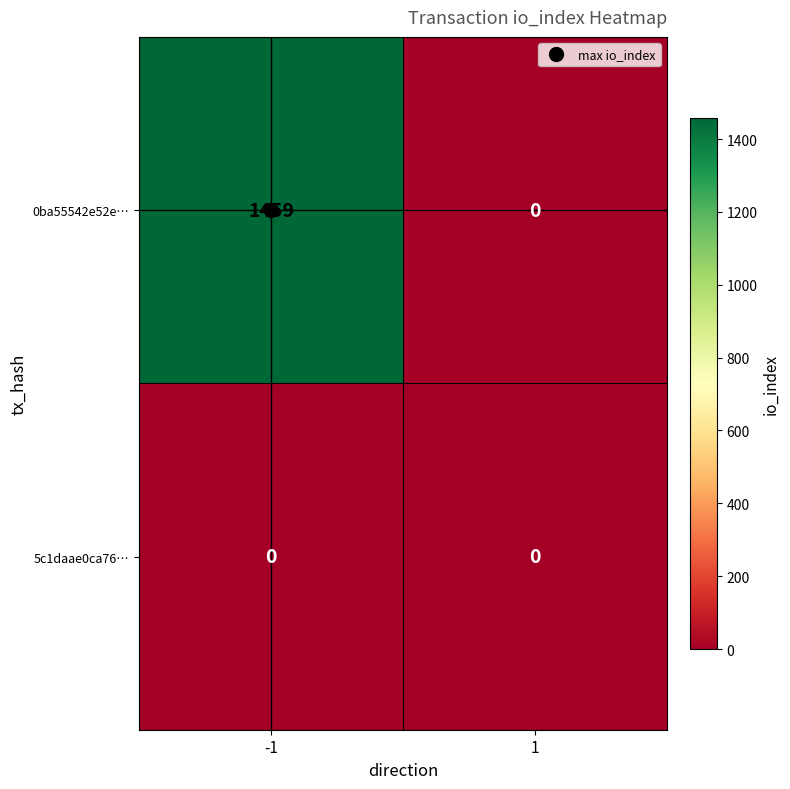

The value of 0ba55542e52e… at 1 is -741. True or false?

False